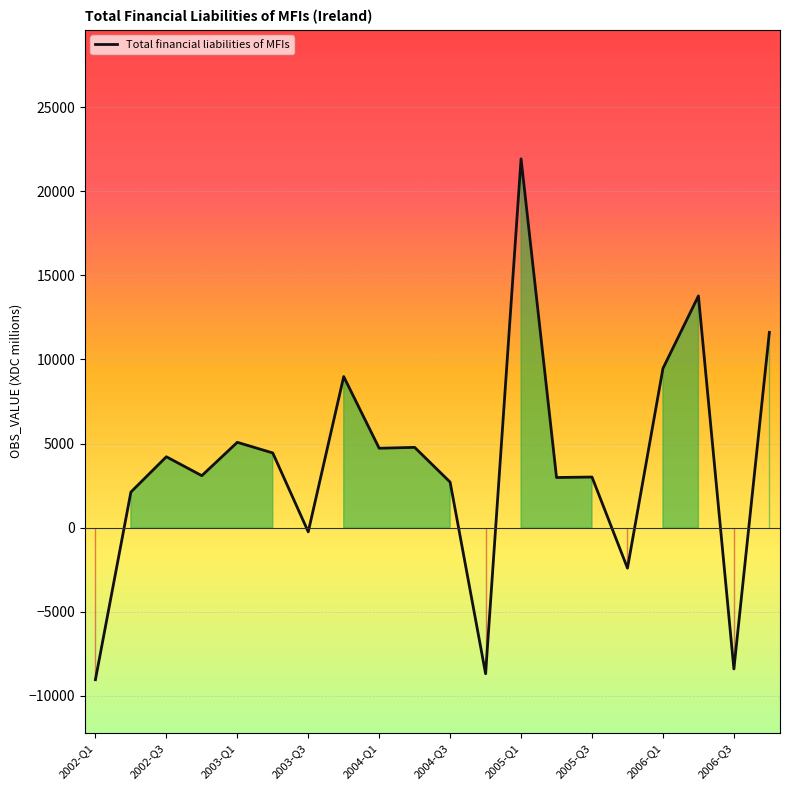

What is the minimum value shown in the chart?

-9041